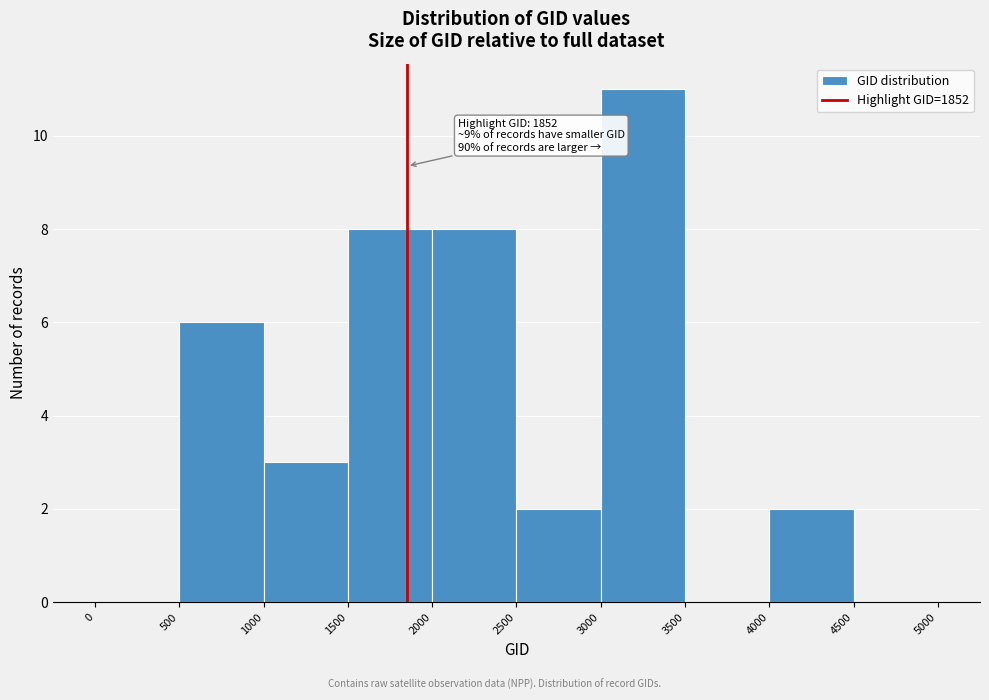

Which range on the x-axis has the tallest bar?

3000 to 3500